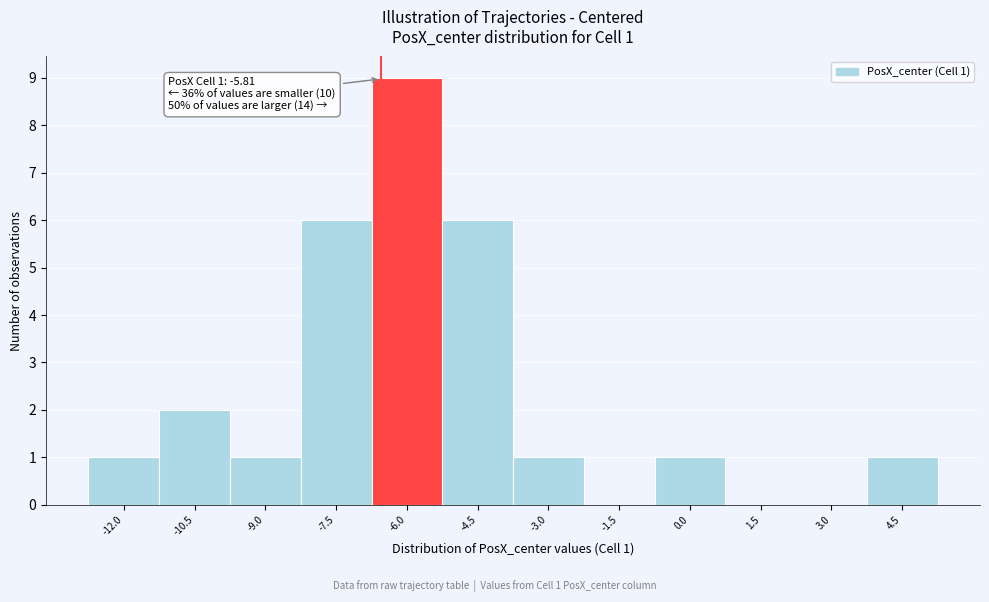

Reading right to left, extract all data points from this chart.

4.5=1	3.0=0	1.5=0	0.0=1	-1.5=0	-3.0=1	-4.5=6	-6.0=9	-7.5=6	-9.0=1	-10.5=2	-12.0=1